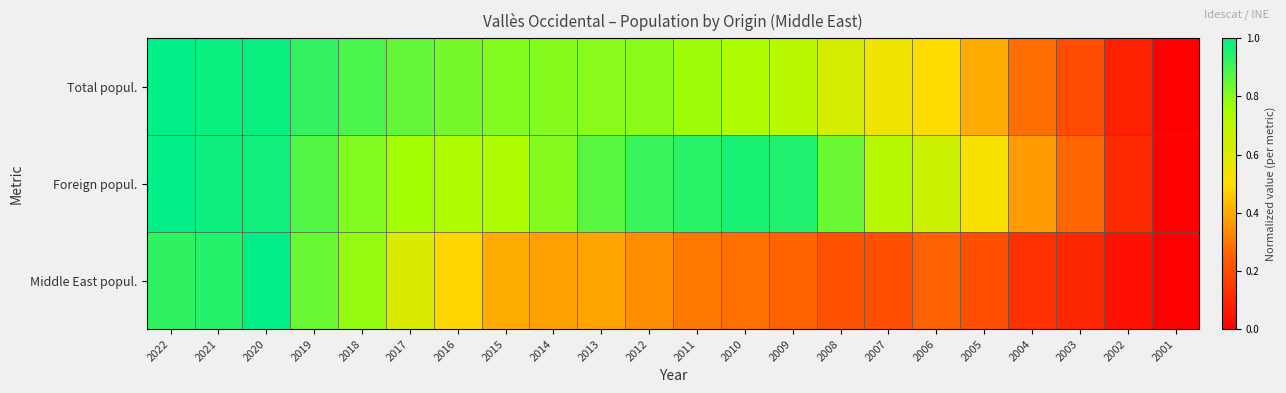

Reading left to right, what are all the values shown in this chart?

Total popul.: 2022=1.0	2021=1.0	2020=1.0	2019=0.9	2018=0.9	2017=0.9	2016=0.8	2015=0.8	2014=0.8	2013=0.8	2012=0.8	2011=0.8	2010=0.7	2009=0.7	2008=0.6	2007=0.5	2006=0.5	2005=0.4	2004=0.3	2003=0.2	2002=0.1	2001=0.0
Foreign popul.: 2022=1.0	2021=1.0	2020=1.0	2019=0.9	2018=0.8	2017=0.8	2016=0.7	2015=0.7	2014=0.8	2013=0.9	2012=0.9	2011=0.9	2010=1.0	2009=1.0	2008=0.8	2007=0.7	2006=0.7	2005=0.5	2004=0.4	2003=0.3	2002=0.1	2001=0.0
Middle East popul.: 2022=0.9	2021=0.9	2020=1.0	2019=0.8	2018=0.8	2017=0.6	2016=0.5	2015=0.4	2014=0.4	2013=0.4	2012=0.3	2011=0.3	2010=0.3	2009=0.3	2008=0.2	2007=0.2	2006=0.3	2005=0.2	2004=0.1	2003=0.1	2002=0.0	2001=0.0